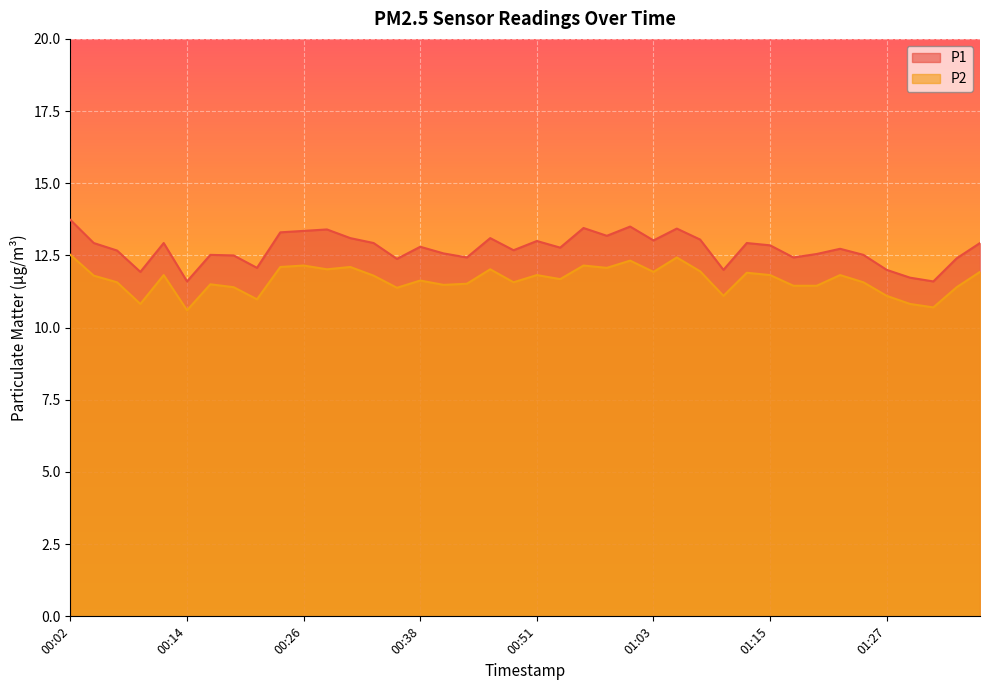

The value of P2 at 00:46 is 17.0. True or false?

False